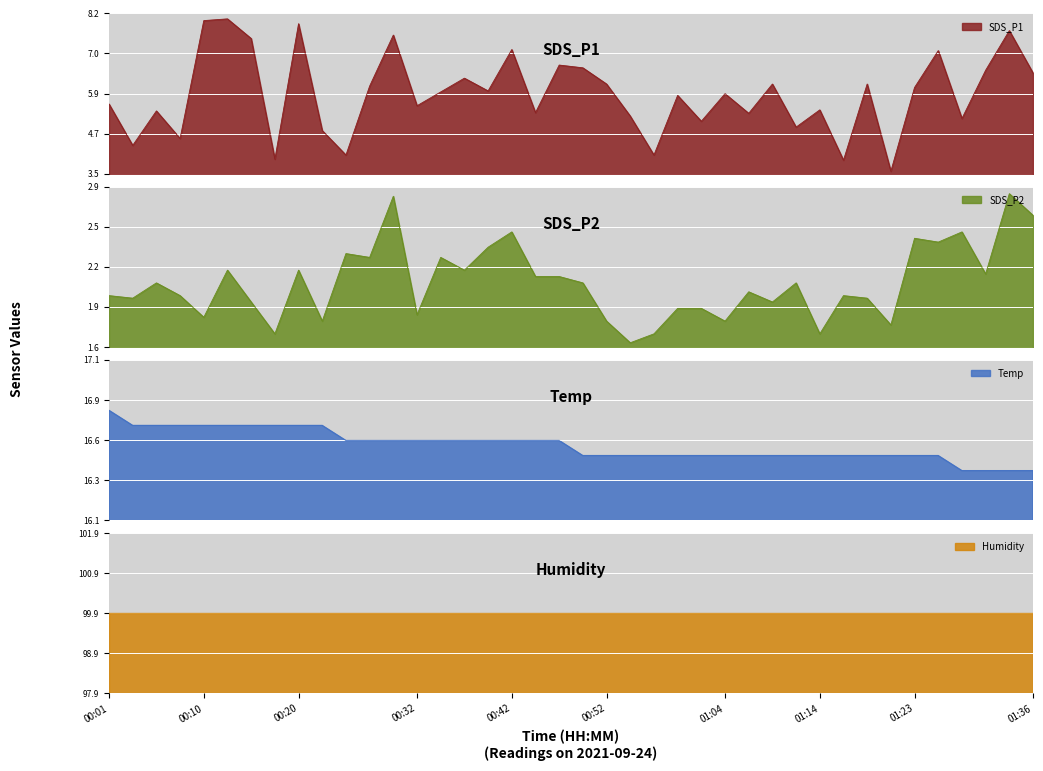

What is the maximum value for SDS_P1?

8.0